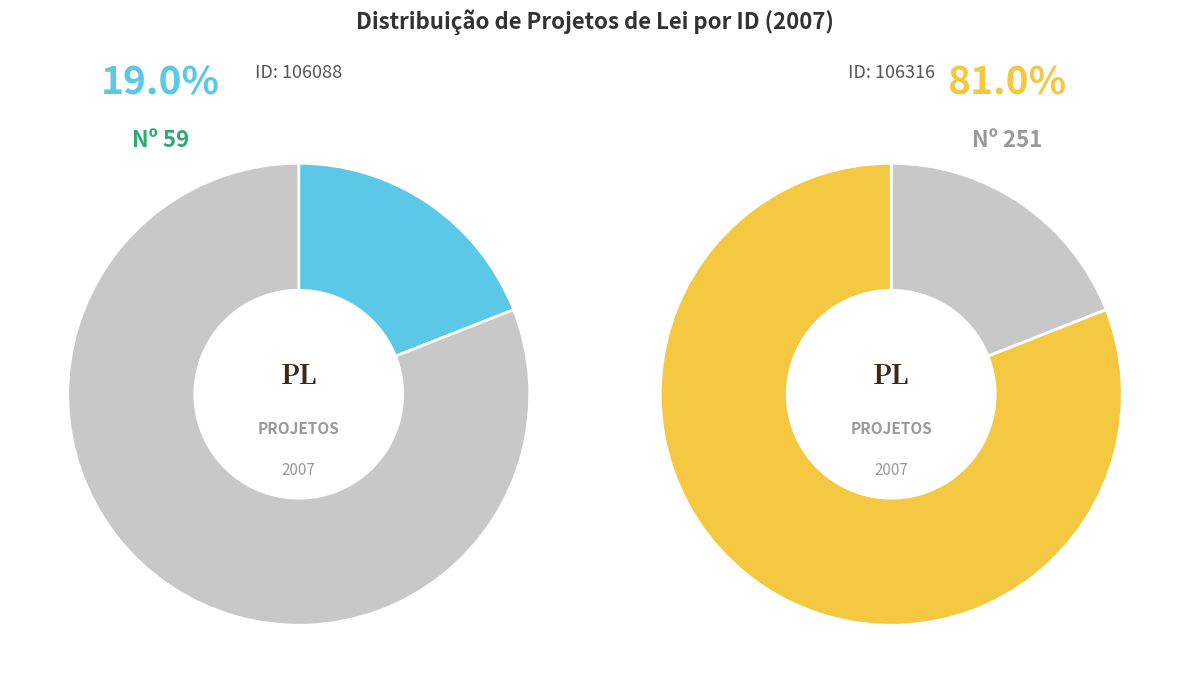

To the nearest percent, what percentage of the pie is 106316?

81%